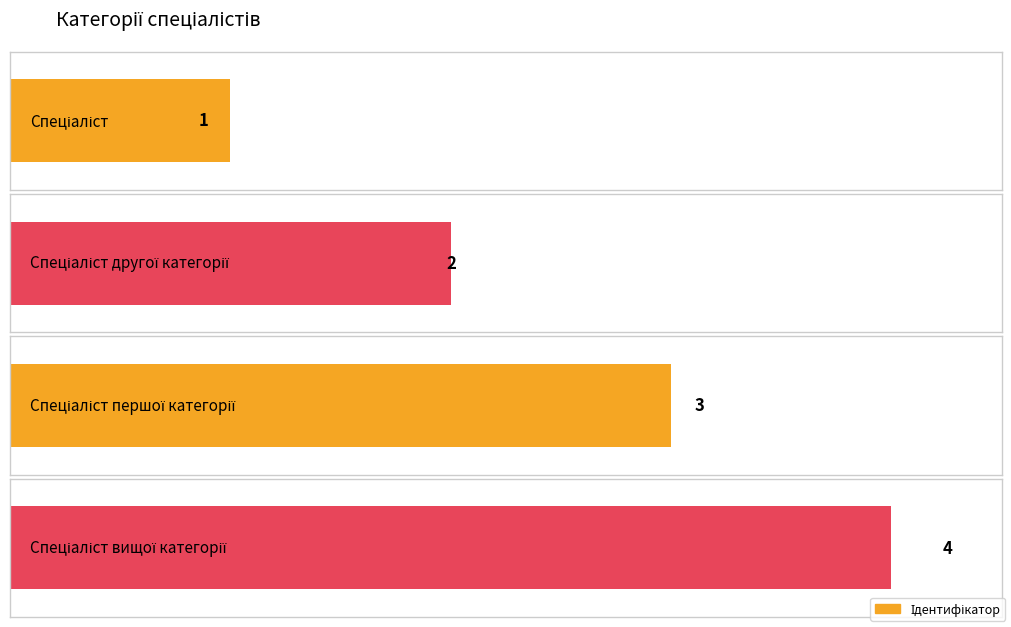

Reading left to right, list all the values displayed in this chart.

Спеціаліст=1	Спеціаліст другої категорії=2	Спеціаліст першої категорії=3	Спеціаліст вищої категорії=4